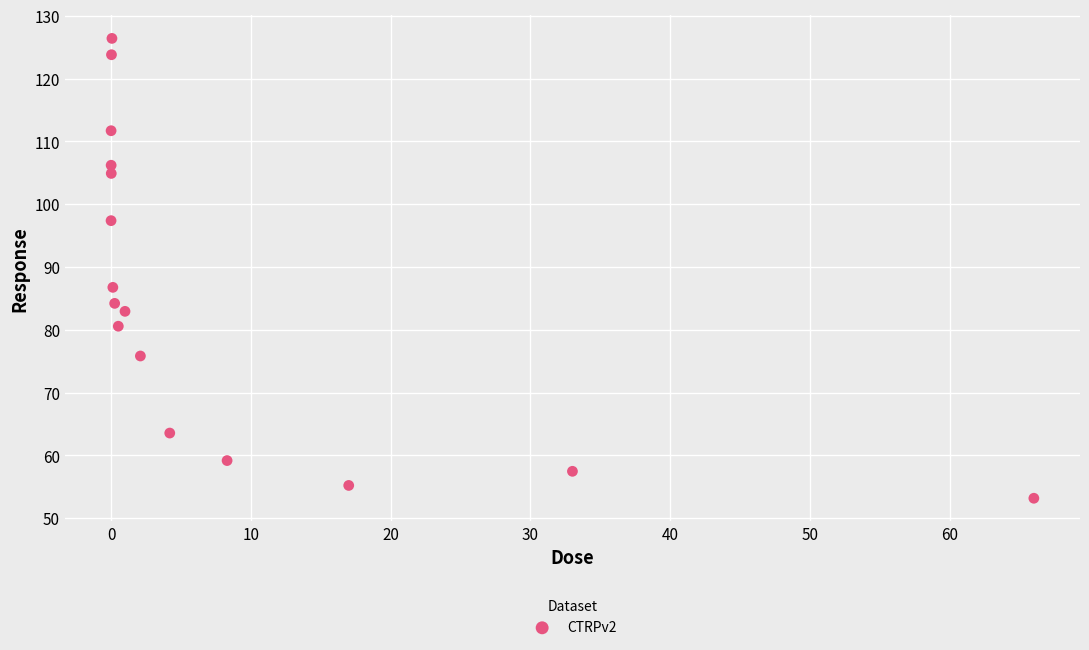

What Y value in the scatter plot is closest to 89?

86.8